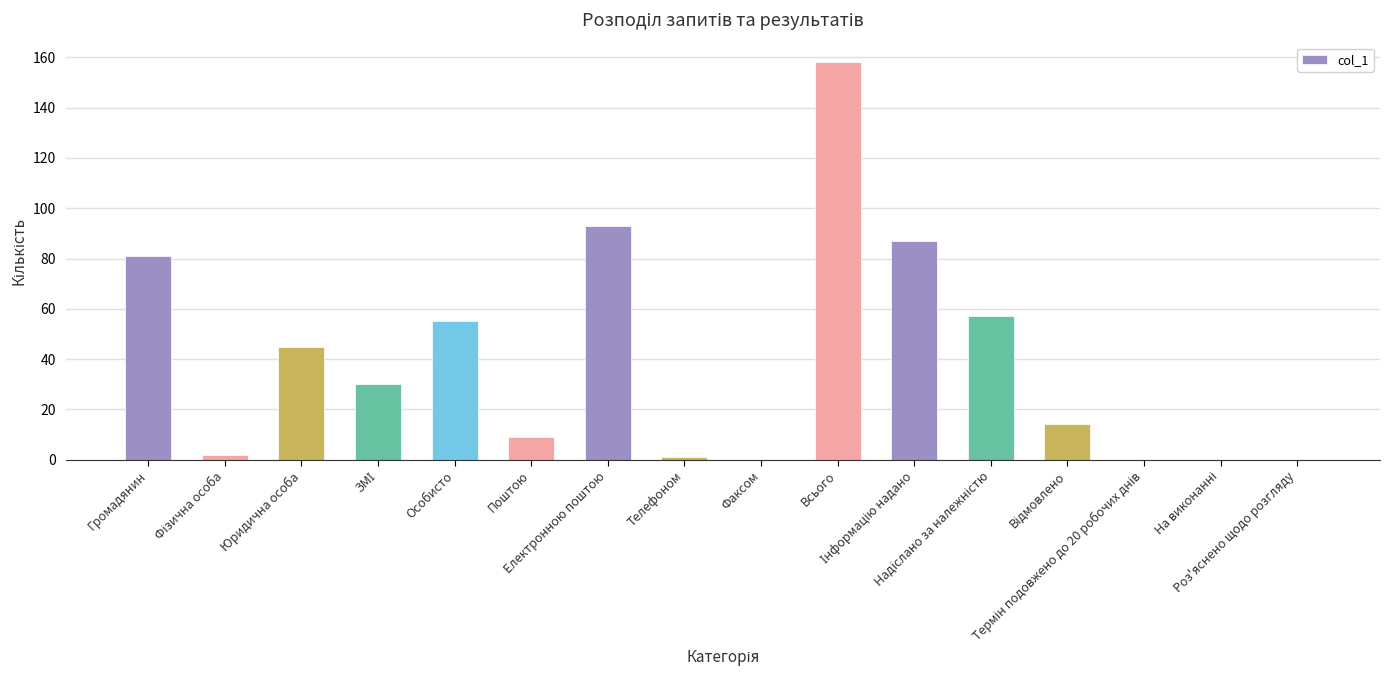

What is the greatest value displayed?

158